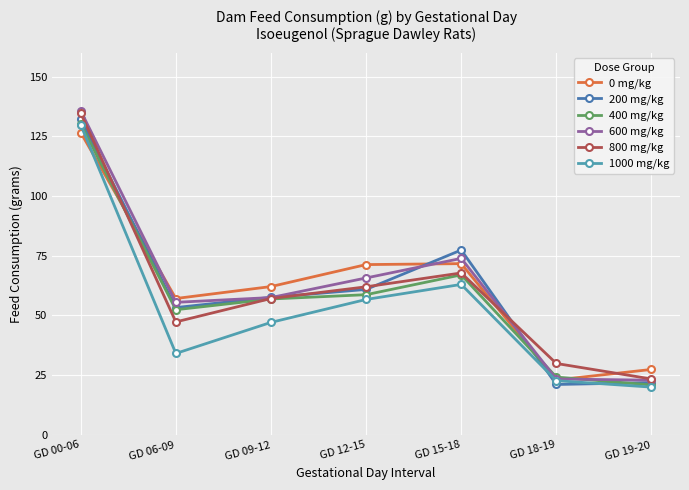

True or false: 1000 mg/kg and 800 mg/kg cross at least once.

False